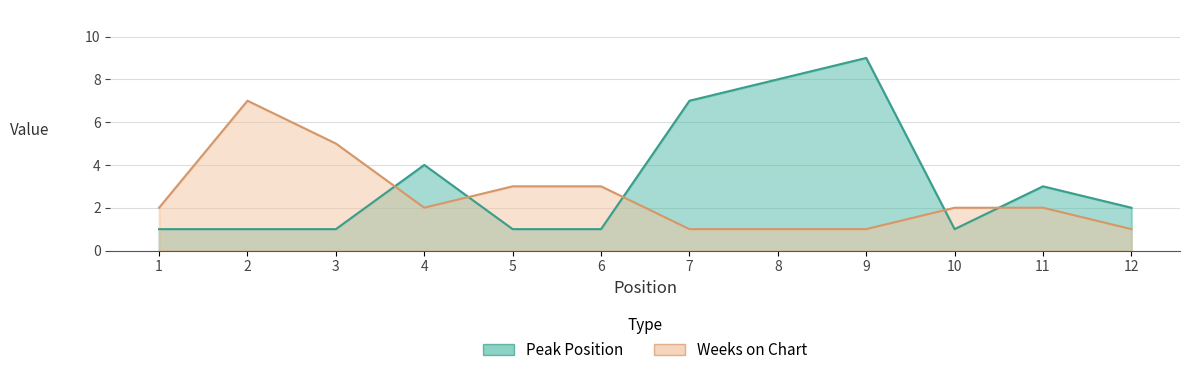

Reading left to right, what are all the values shown in this chart?

Peak Position: 1=1	2=1	3=1	4=4	5=1	6=1	7=7	8=8	9=9	10=1	11=3	12=2
Weeks on Chart: 1=2	2=7	3=5	4=2	5=3	6=3	7=1	8=1	9=1	10=2	11=2	12=1